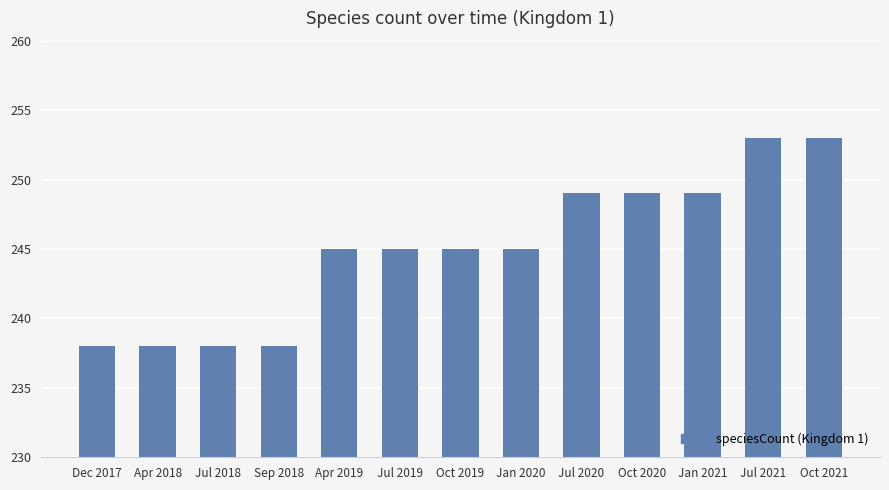

What is the sum of all values?

3185